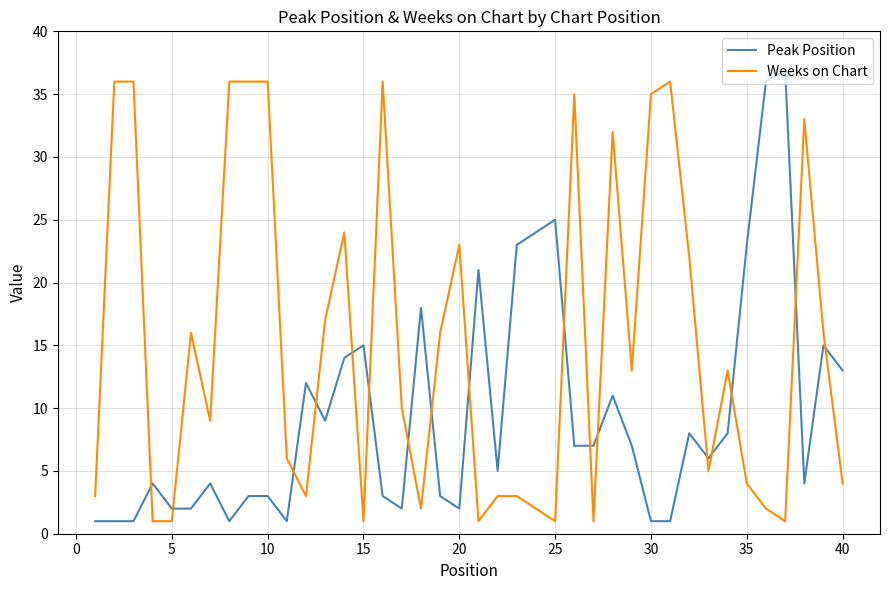

What is the average value of the Peak Position series?

10